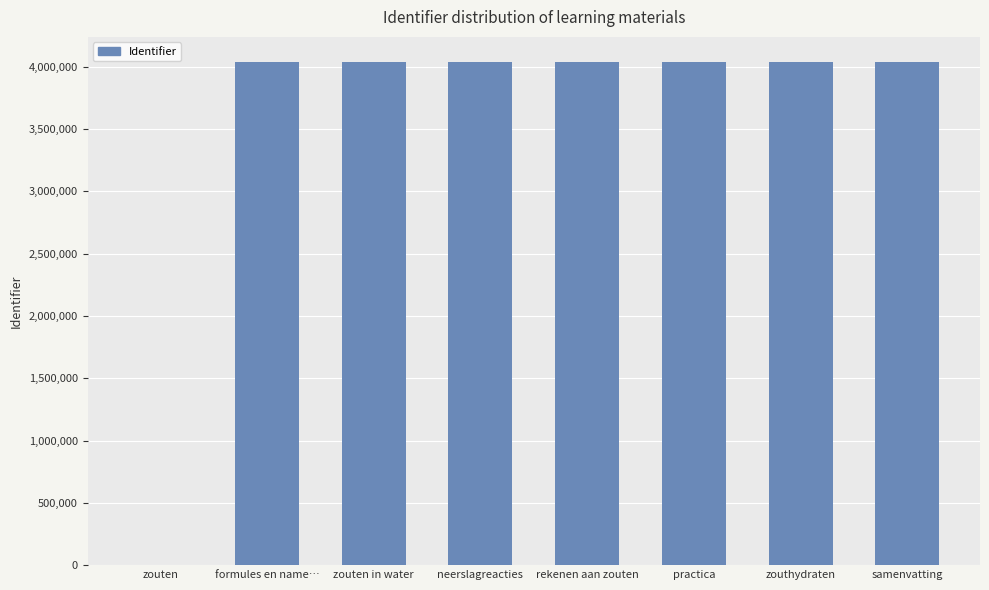

Are the bars grouped side by side (vs. stacked)?

No